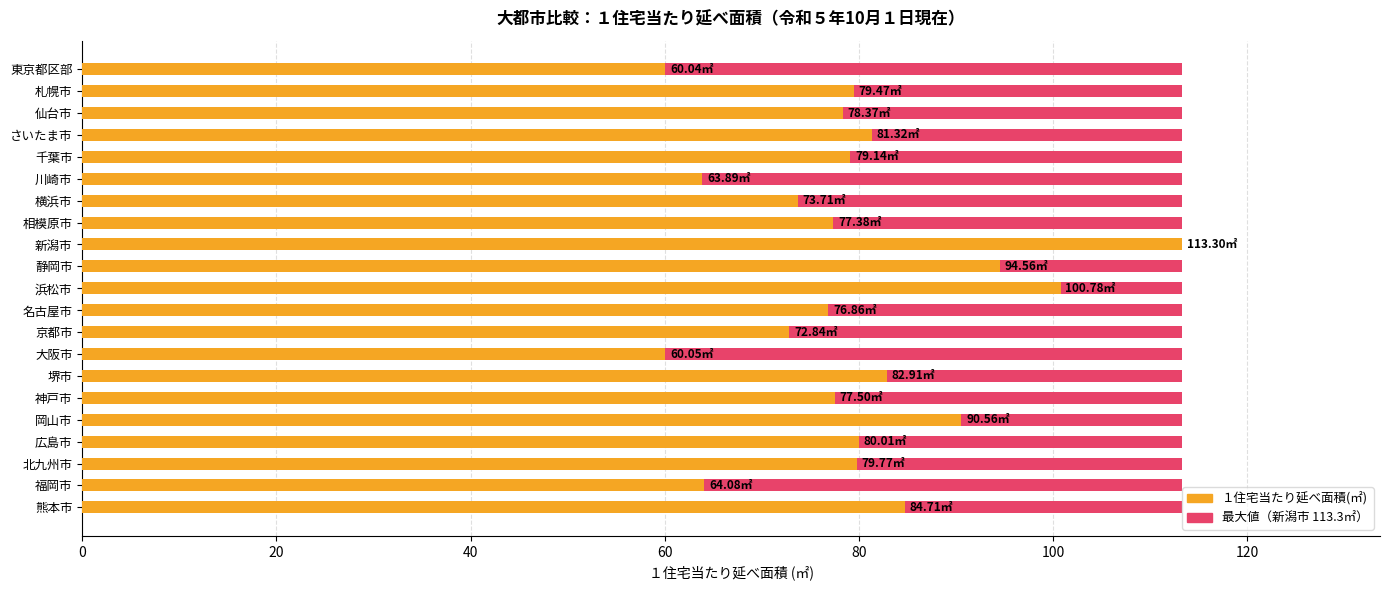

What is the difference between the １住宅当たり延べ面積(㎡) values at 広島市 and 福岡市?

15.9